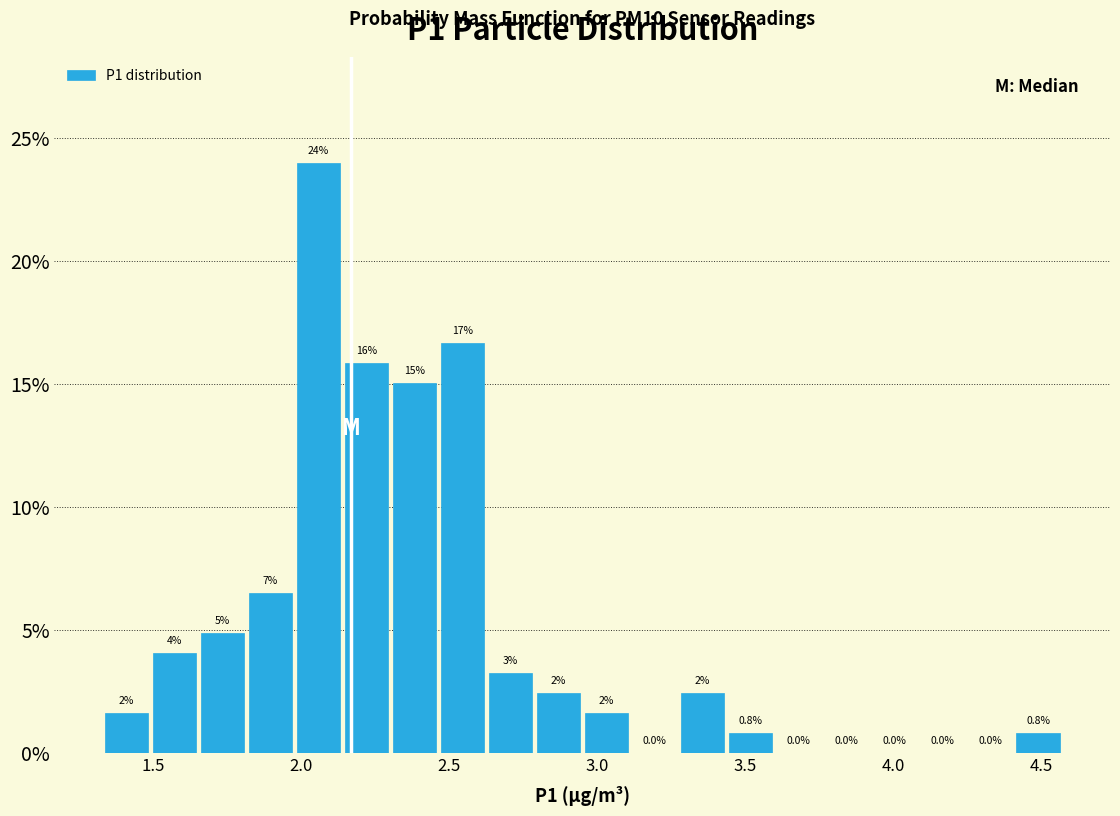

Read against the x-axis, roughly where is the centre of the tallest bar?

2.05